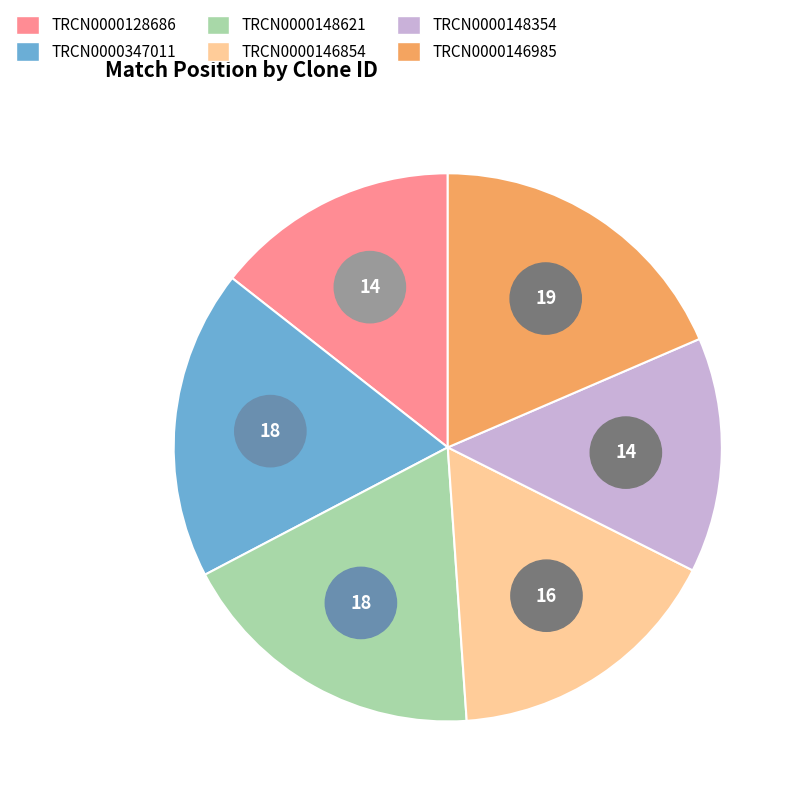

The TRCN0000146985 slice represents 24% of the pie. True or false?

False